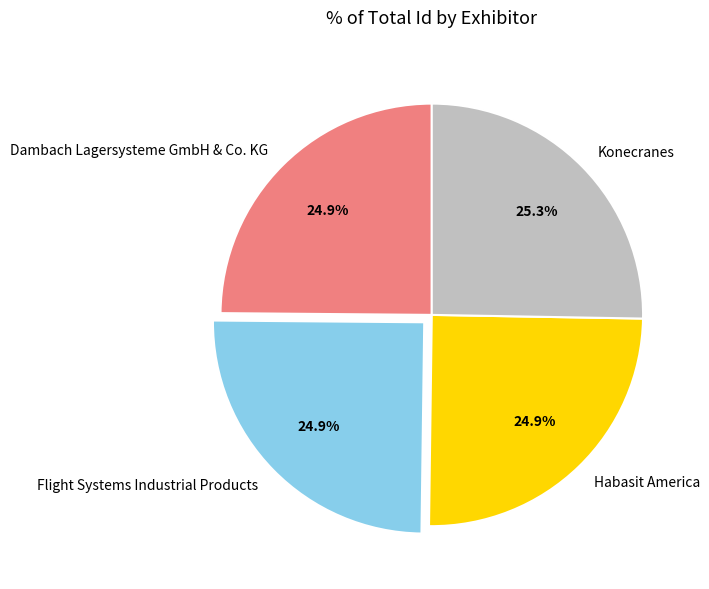

What portion of the pie excludes Habasit America?

75.1%